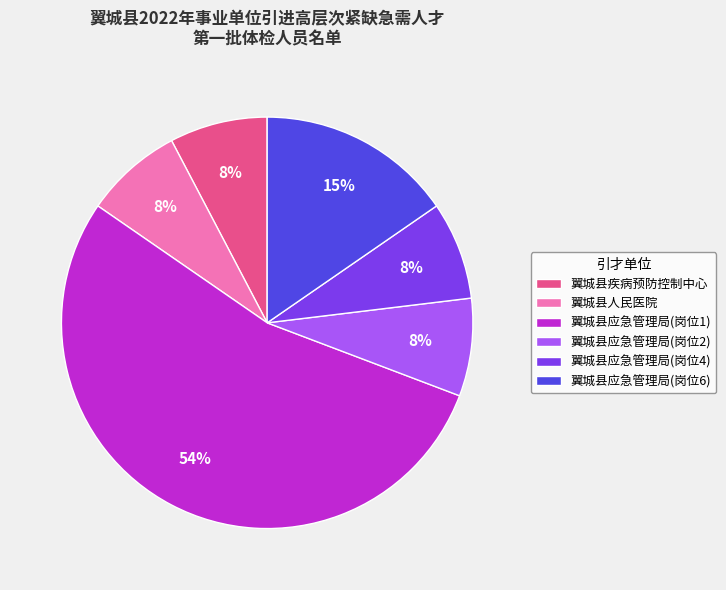

To the nearest percent, what percentage of the pie is 翼城县应急管理局(岗位2)?

8%